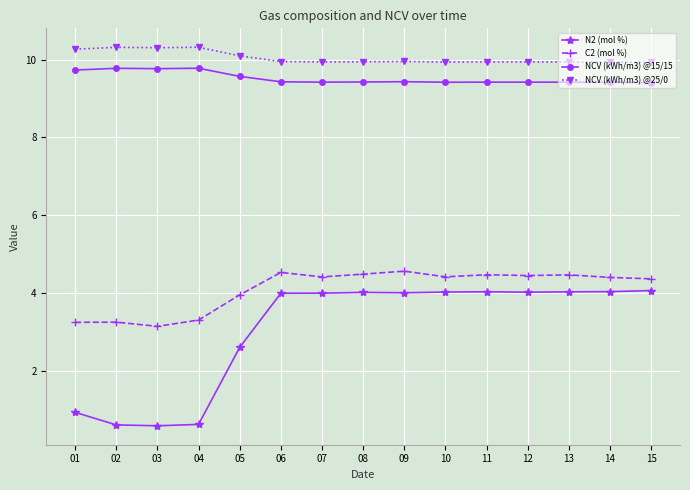

How many data points does each series have?

15